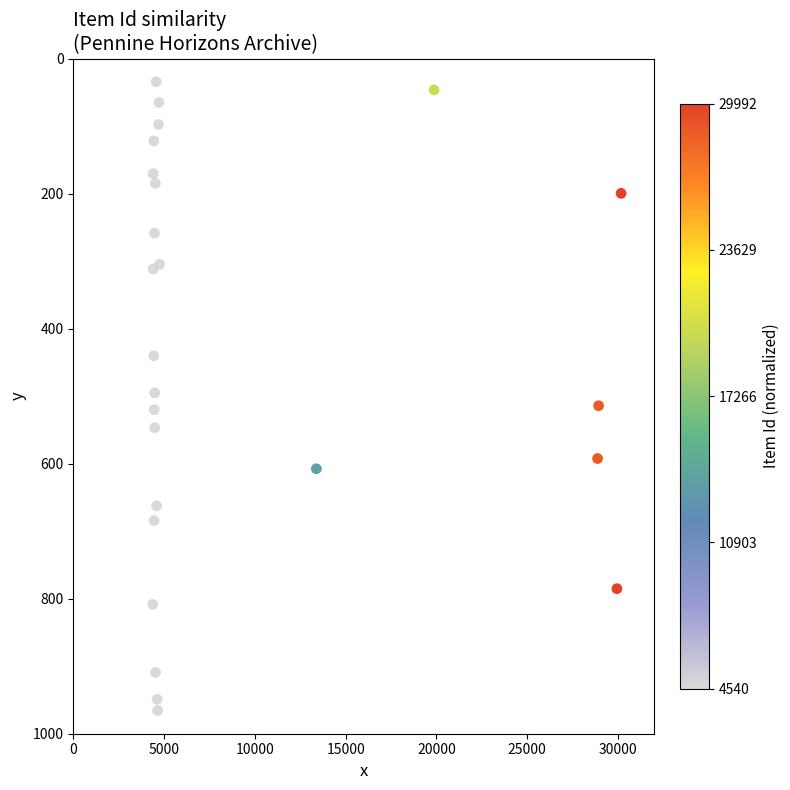

What is the range of Y values (max minus min)?

931.2